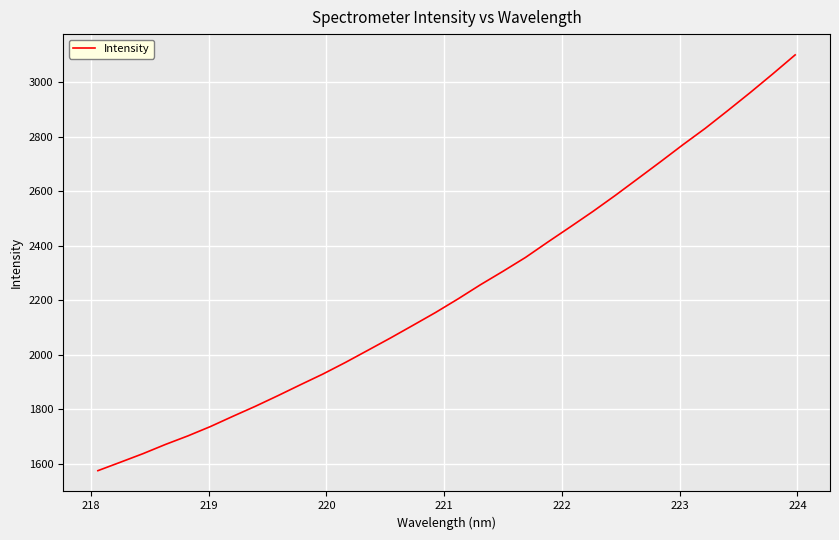

What is the minimum value shown in the chart?

1574.5